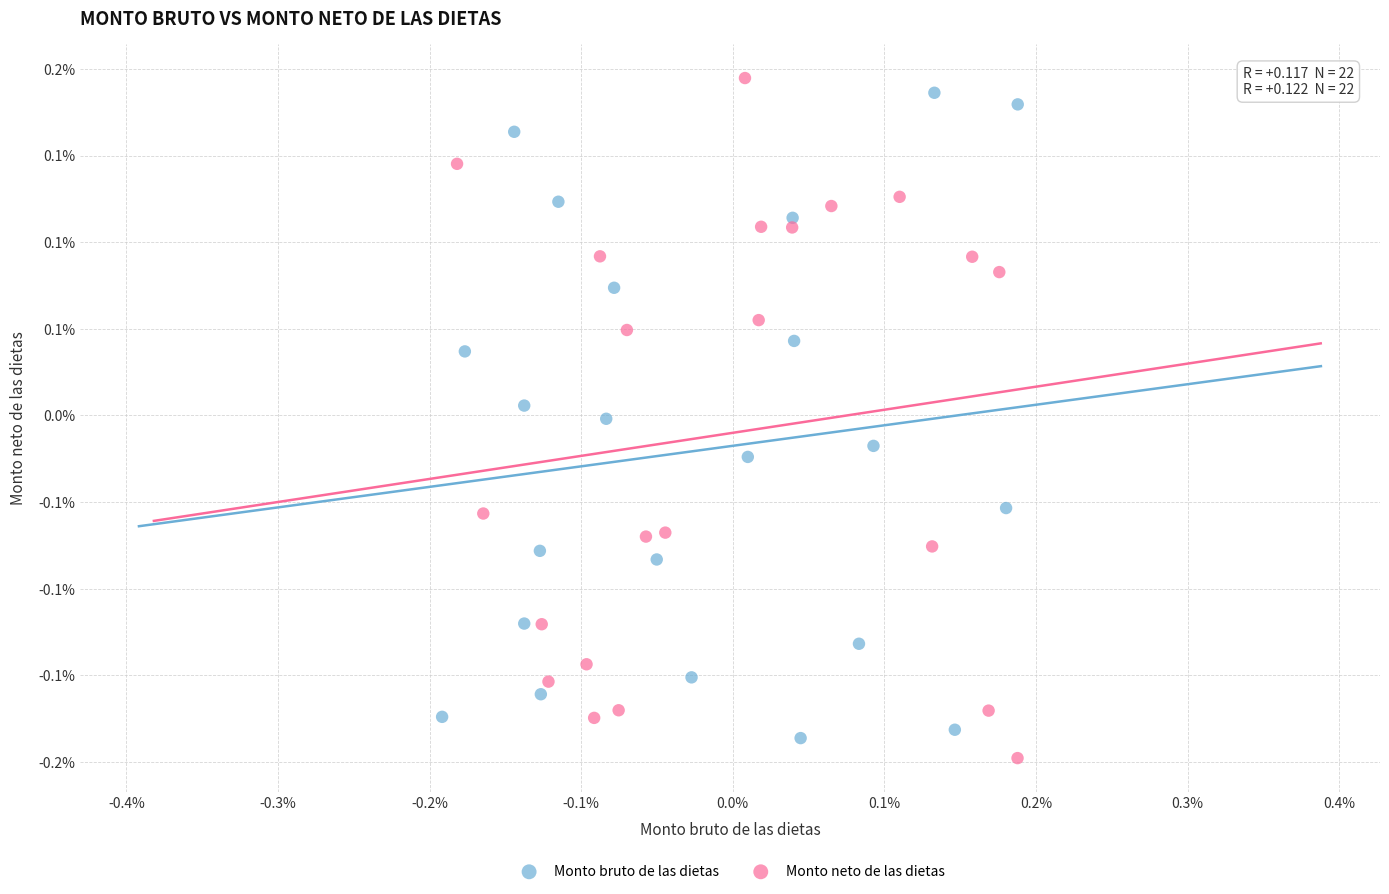

What are all the series names shown in the legend?

Monto bruto de las dietas, Monto neto de las dietas